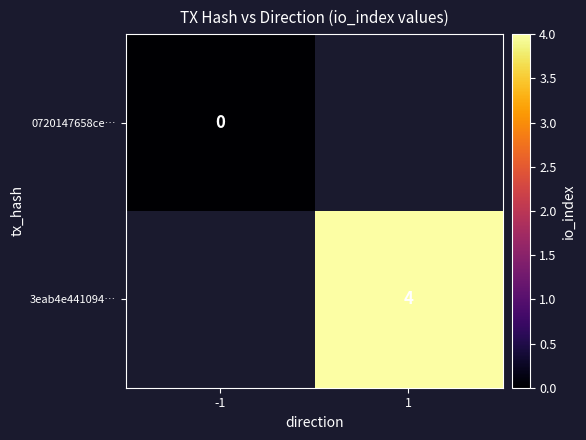

The value of 3eab4e441094… at 1 is 2. True or false?

False